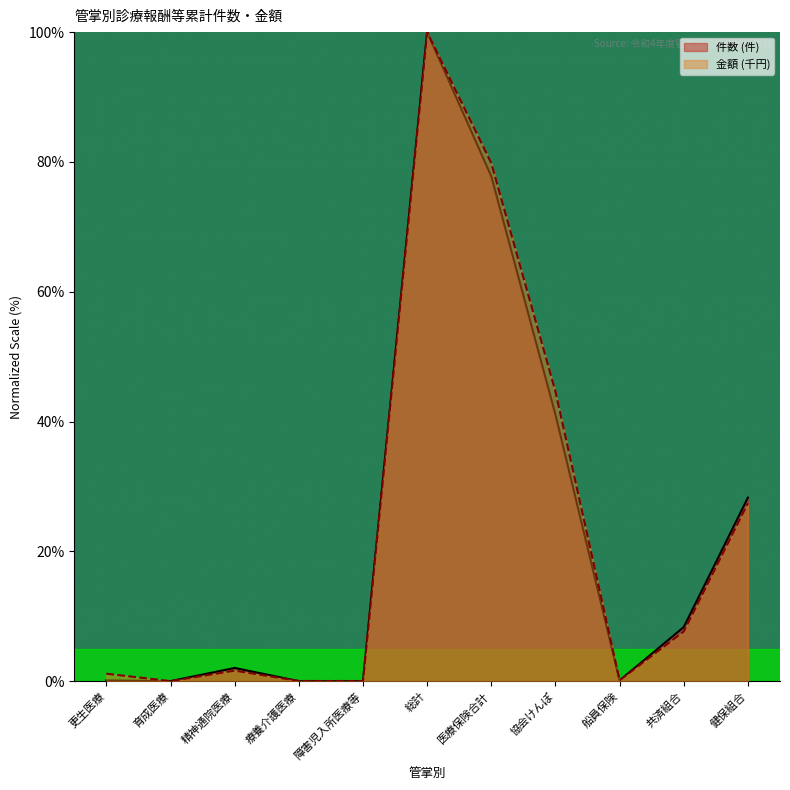

The 金額 (千円) series shows 1.1 at 更生医療. True or false?

True